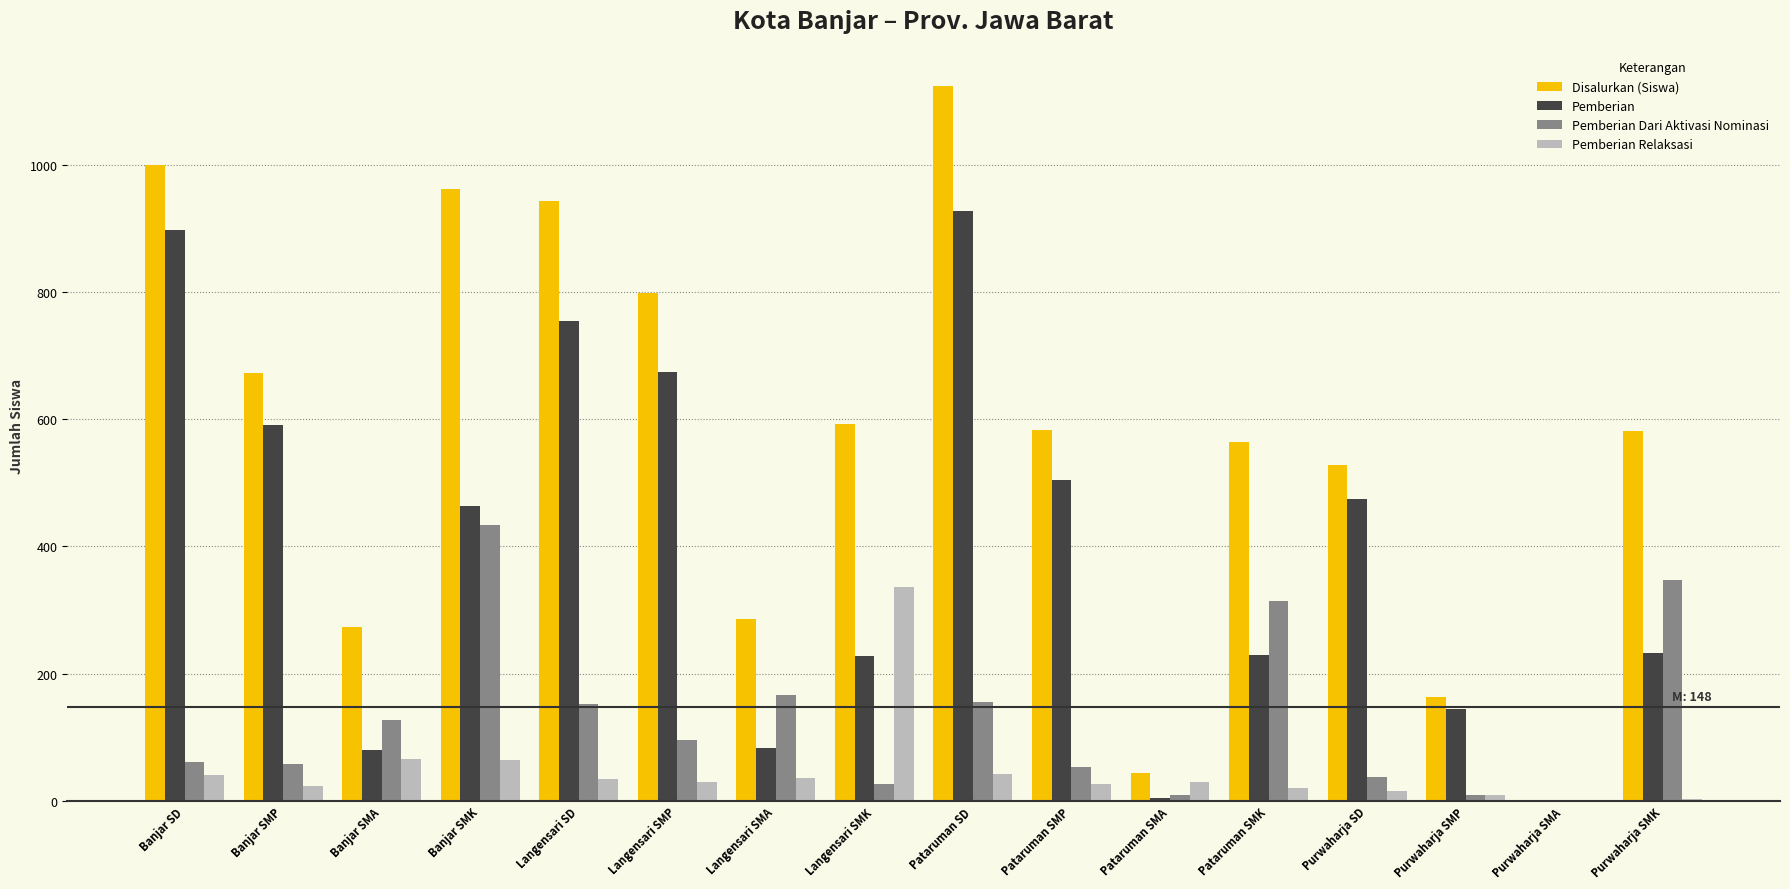

Is it true that Disalurkan (Siswa) equals 583 at Pataruman SMP?

True